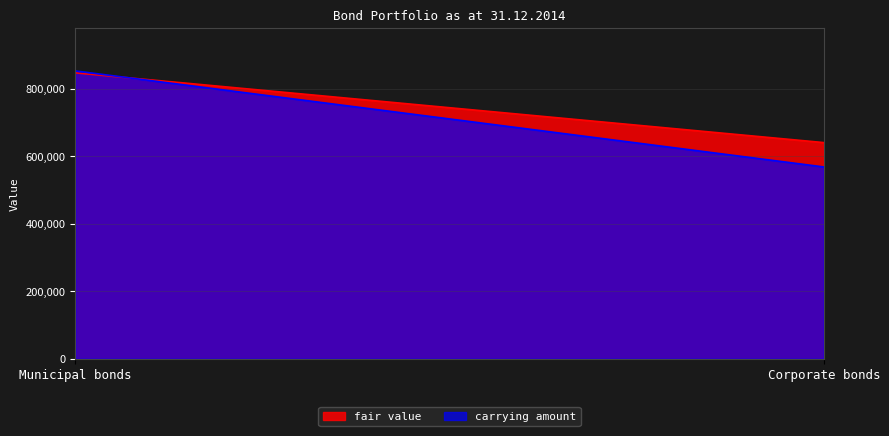

At which category does the chart reach its peak across all series?

Municipal bonds